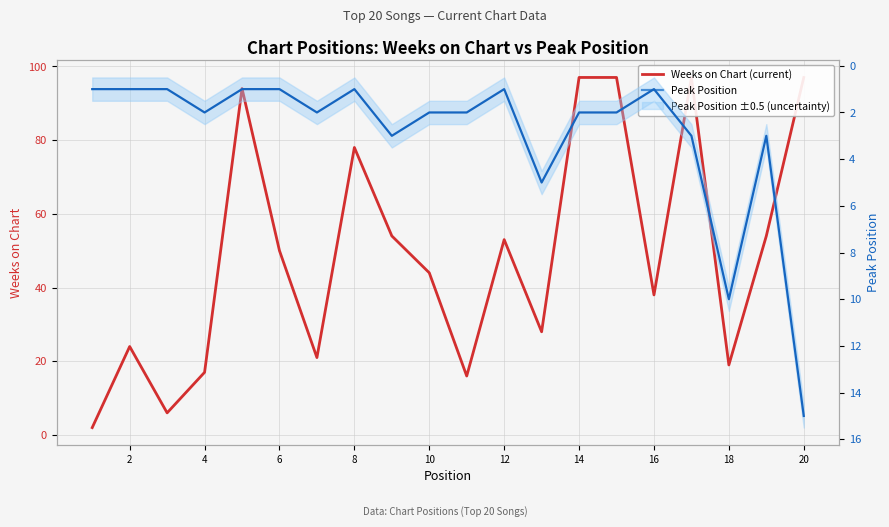

Rank the series by their average value, from lowest to highest.

Peak Position, Weeks on Chart (current)